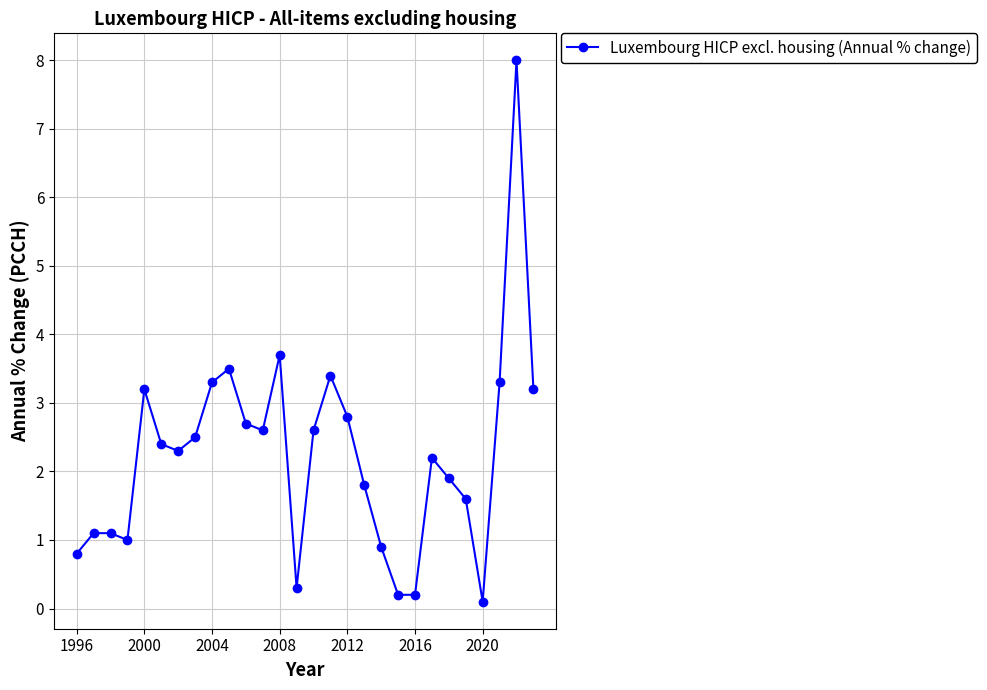

What is the difference between the second highest and second lowest values?

3.5